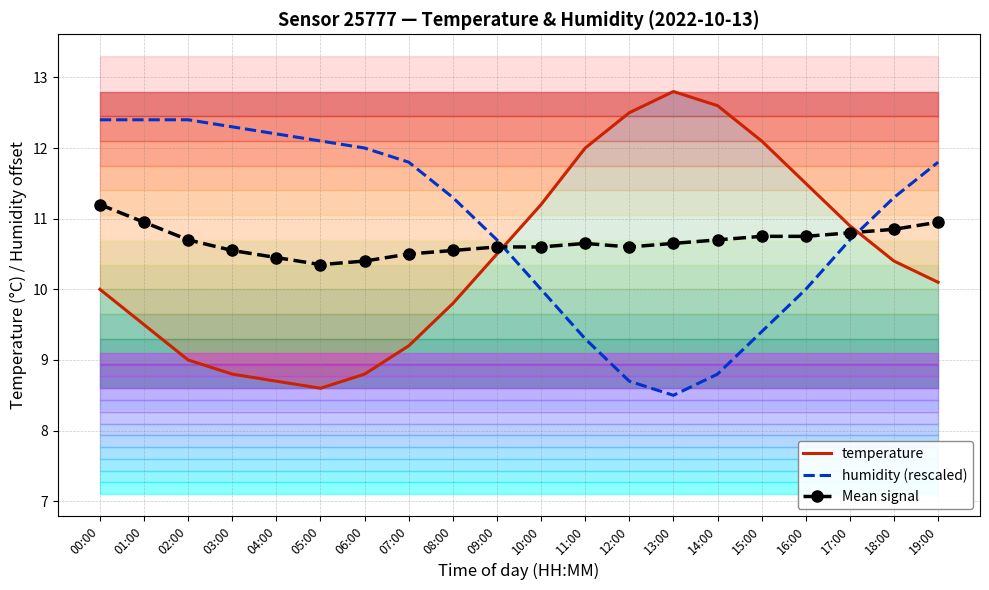

Reading left to right, list all the values displayed in this chart.

temperature: 00:00=10.0	01:00=9.5	02:00=9.0	03:00=8.8	04:00=8.7	05:00=8.6	06:00=8.8	07:00=9.2	08:00=9.8	09:00=10.5	10:00=11.2	11:00=12.0	12:00=12.5	13:00=12.8	14:00=12.6	15:00=12.1	16:00=11.5	17:00=10.9	18:00=10.4	19:00=10.1
humidity (rescaled): 00:00=12.4	01:00=12.4	02:00=12.4	03:00=12.3	04:00=12.2	05:00=12.1	06:00=12.0	07:00=11.8	08:00=11.3	09:00=10.7	10:00=10.0	11:00=9.3	12:00=8.7	13:00=8.5	14:00=8.8	15:00=9.4	16:00=10.0	17:00=10.7	18:00=11.3	19:00=11.8
Mean signal: 00:00=11.2	01:00=11.0	02:00=10.7	03:00=10.5	04:00=10.5	05:00=10.3	06:00=10.4	07:00=10.5	08:00=10.5	09:00=10.6	10:00=10.6	11:00=10.6	12:00=10.6	13:00=10.7	14:00=10.7	15:00=10.8	16:00=10.8	17:00=10.8	18:00=10.8	19:00=10.9